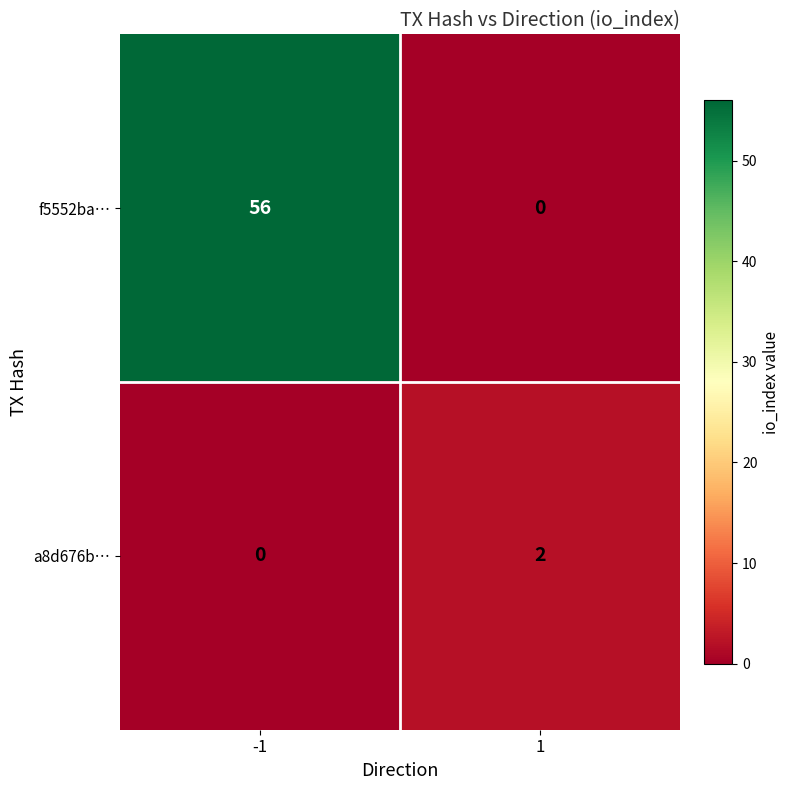

List the series in order of their overall mean, highest first.

f5552ba…, a8d676b…